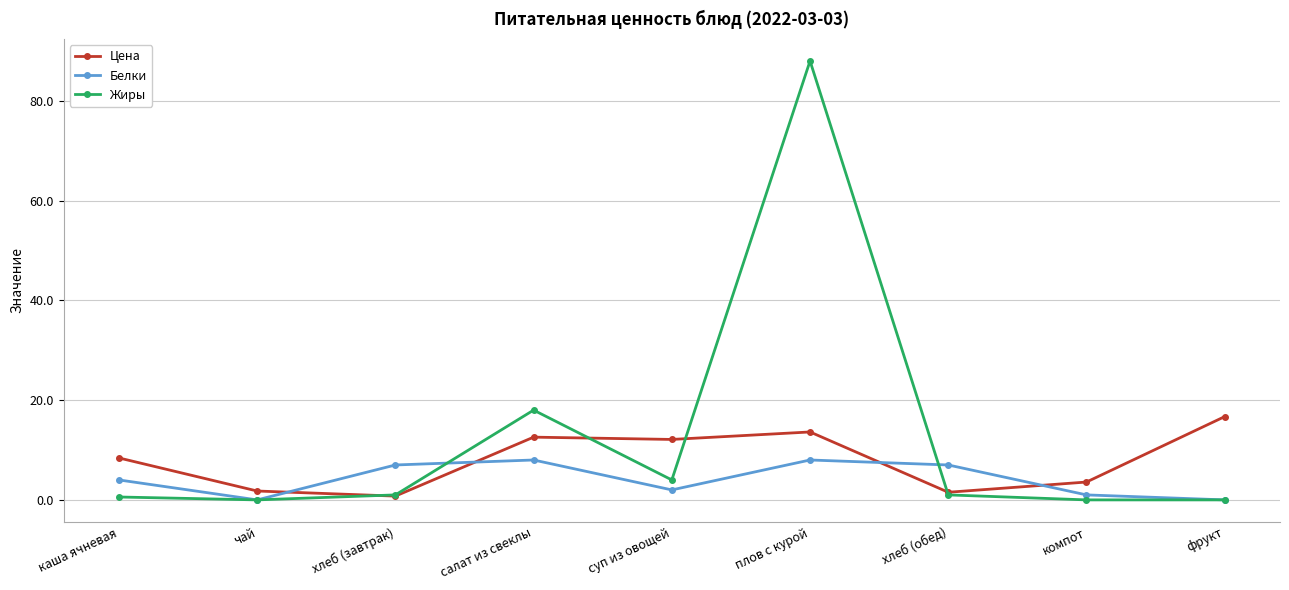

What is the total value across all series at компот?

4.6